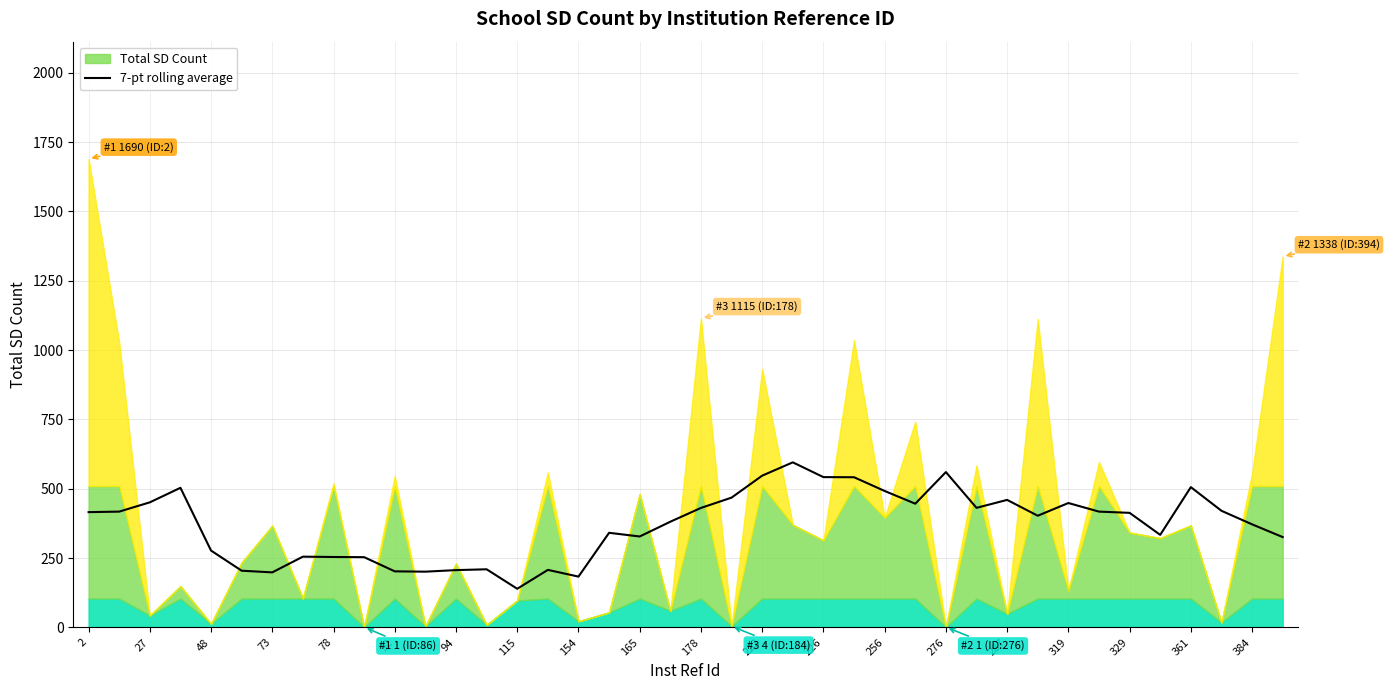

Approximately how many times larger is the value at 35 compared to 92?

1.6